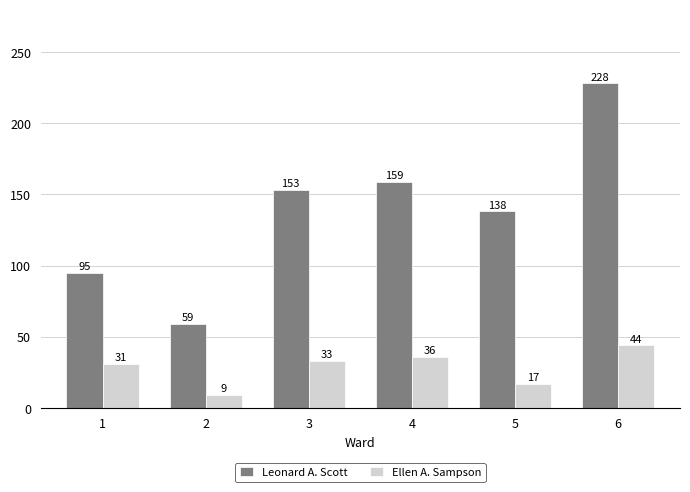

What is the difference between the highest and lowest values at 1?

64